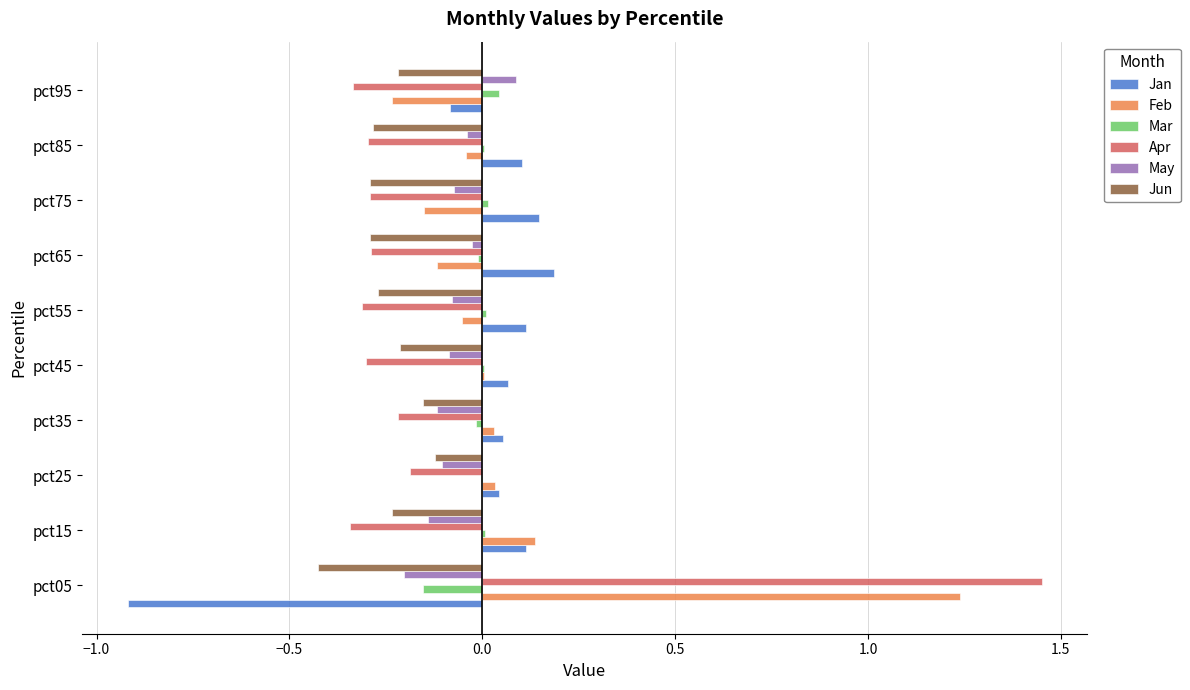

Between pct05 and pct65, which series saw the biggest shift?

Apr